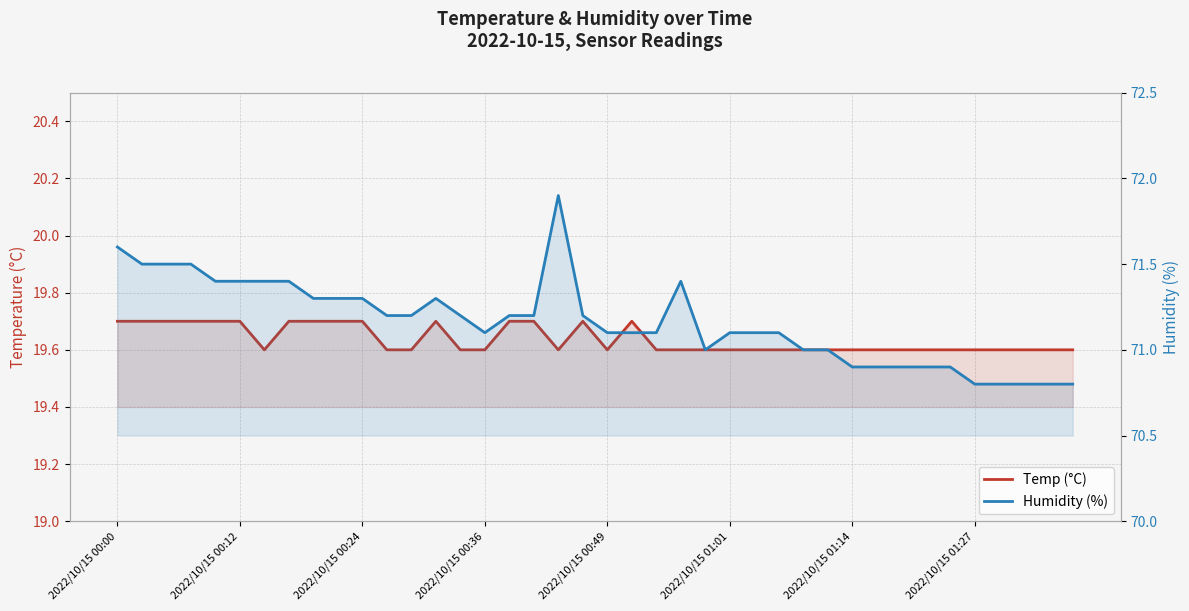

Between 29 and 32, which series saw the biggest shift?

Humidity (%)